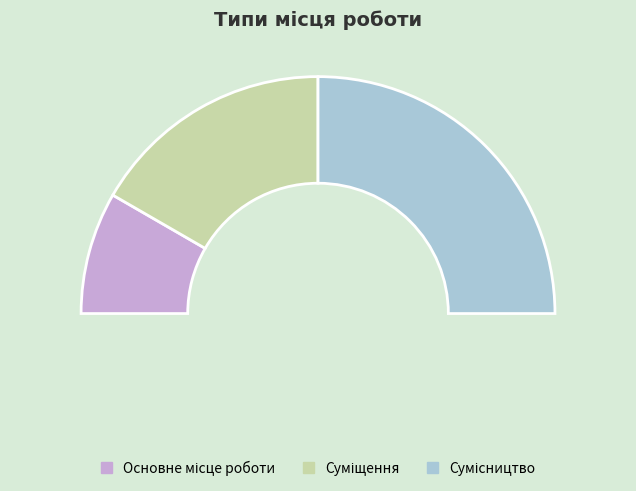

To the nearest percent, what portion does Суміщення represent?

33%